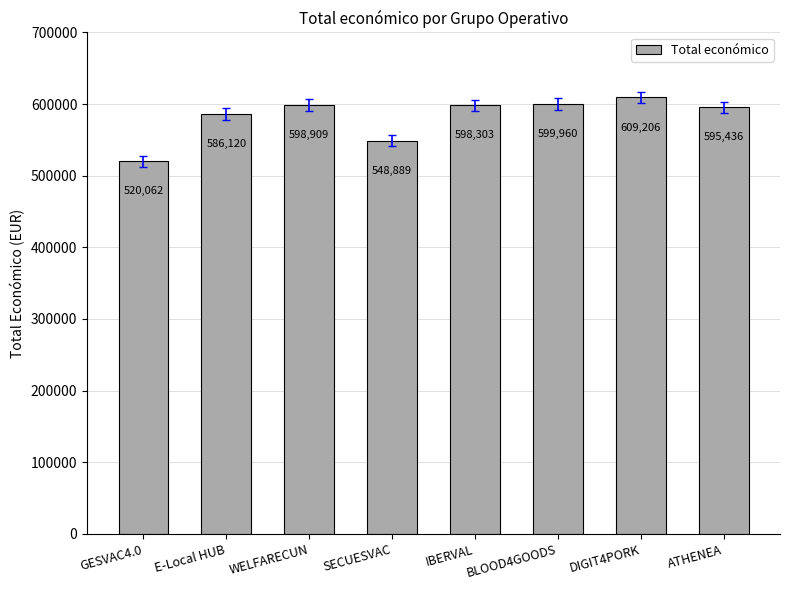

Which category has the lowest value across all series?

GESVAC4.0